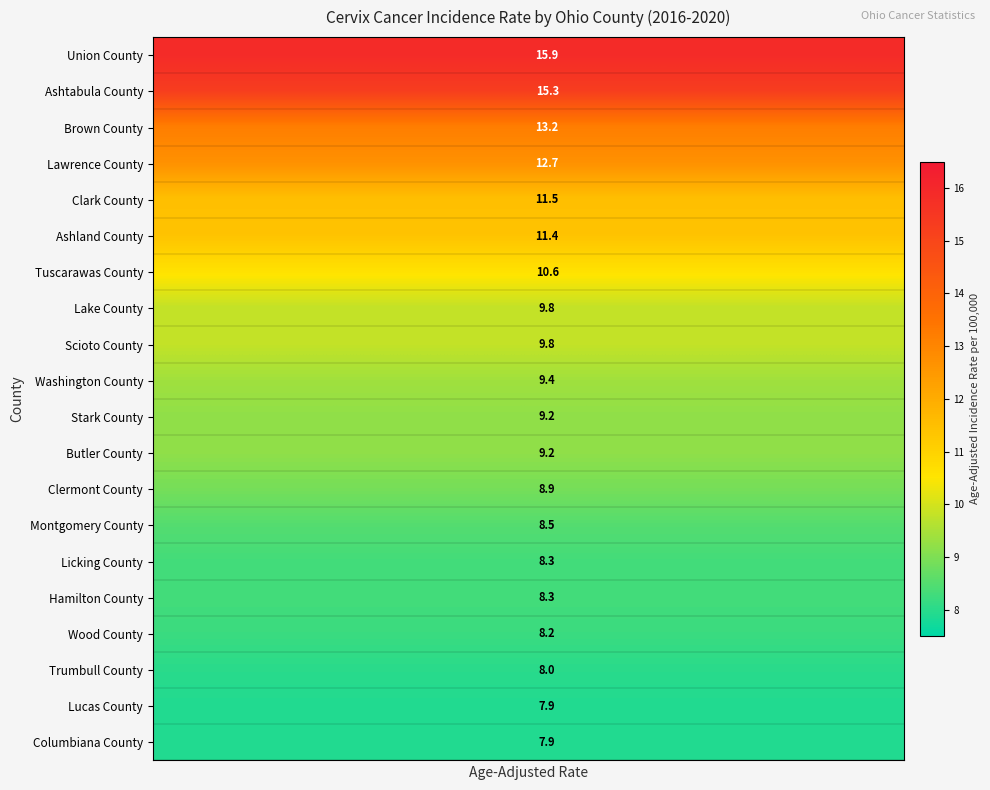

Count the number of data series in this chart.

20